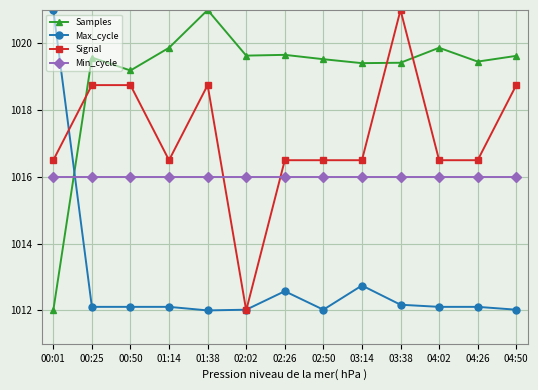

Rank the series at 03:38 from highest to lowest value.

Signal, Samples, Min_cycle, Max_cycle